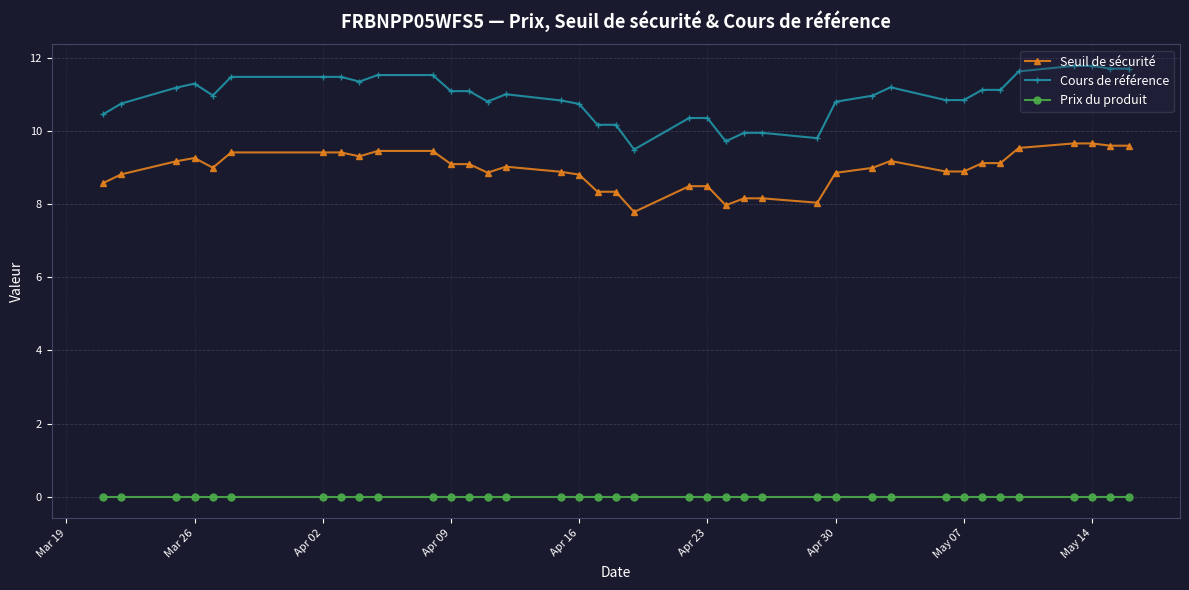

True or false: Seuil de sécurité has more than 0 points higher than both neighbors.

True